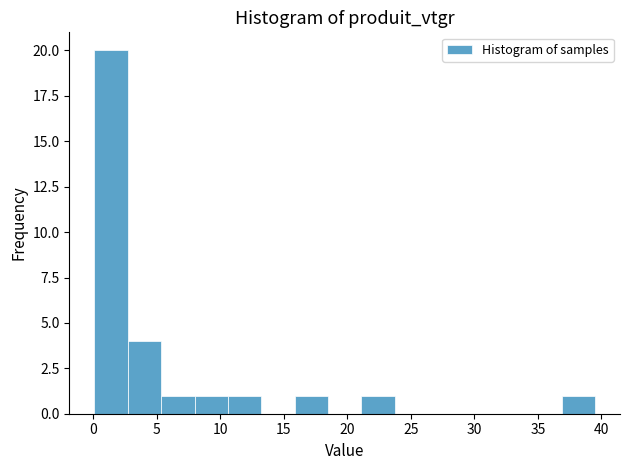

Which range on the x-axis has the tallest bar?

0.0 to 2.5